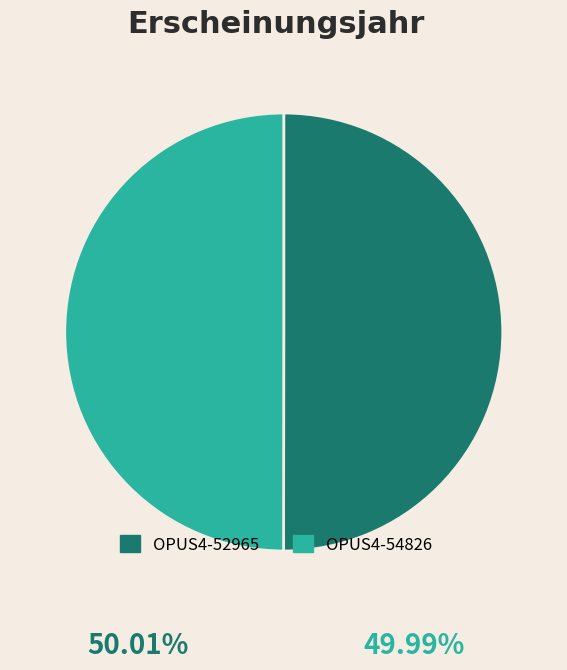

Is the sum of OPUS4-54826 and OPUS4-52965 greater than half?

Yes